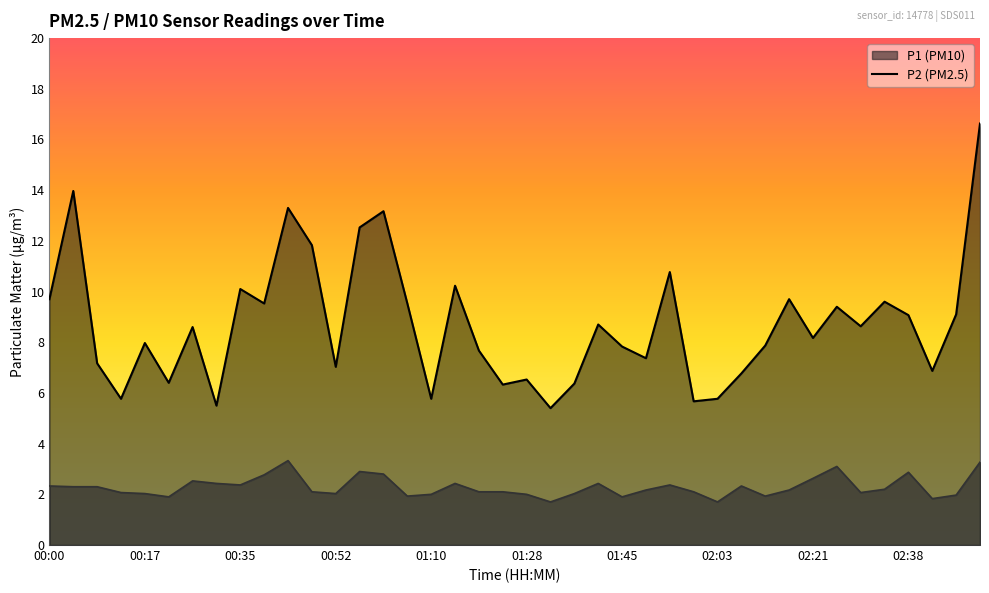

What are all the series names shown in the legend?

P1, P2